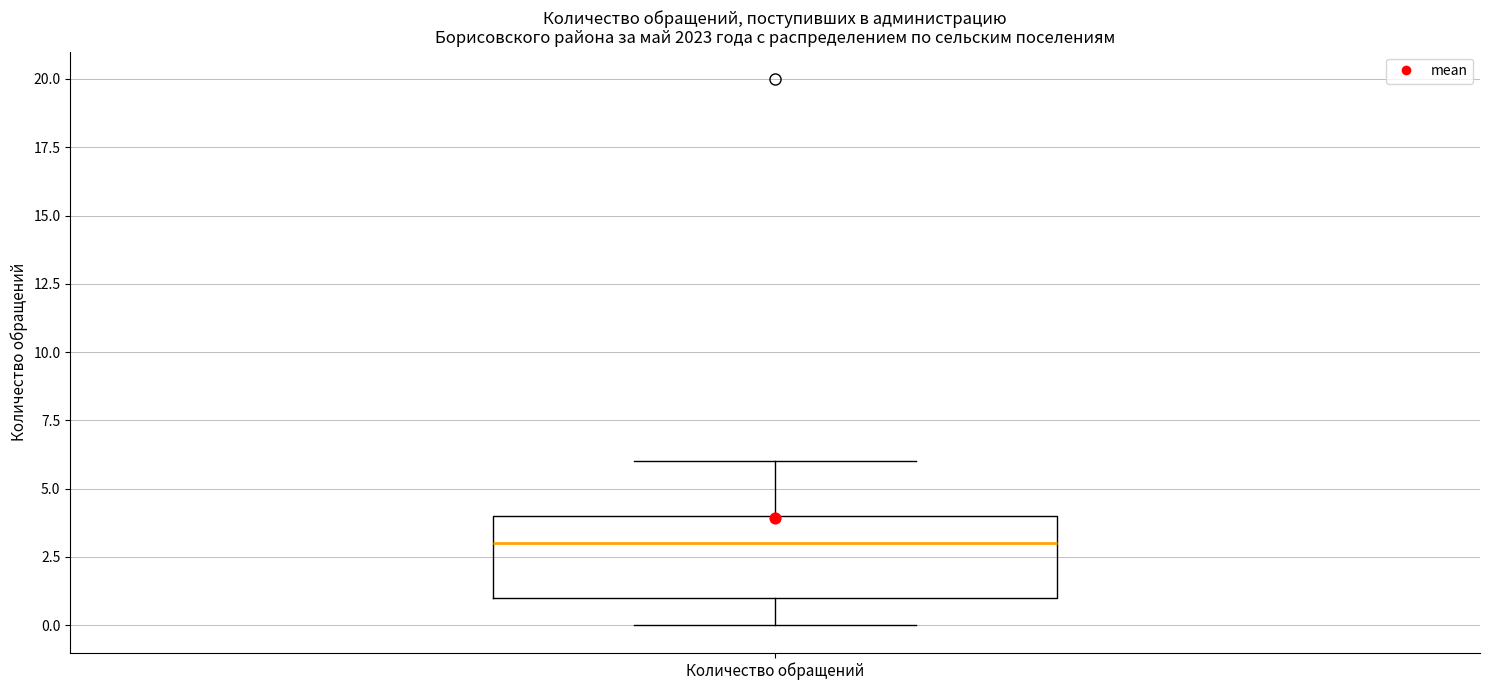

Where is the lower edge of the box for Количество обращений on the y-axis? The values are not printed on the chart, so give them approximately, as read against the axis.

1